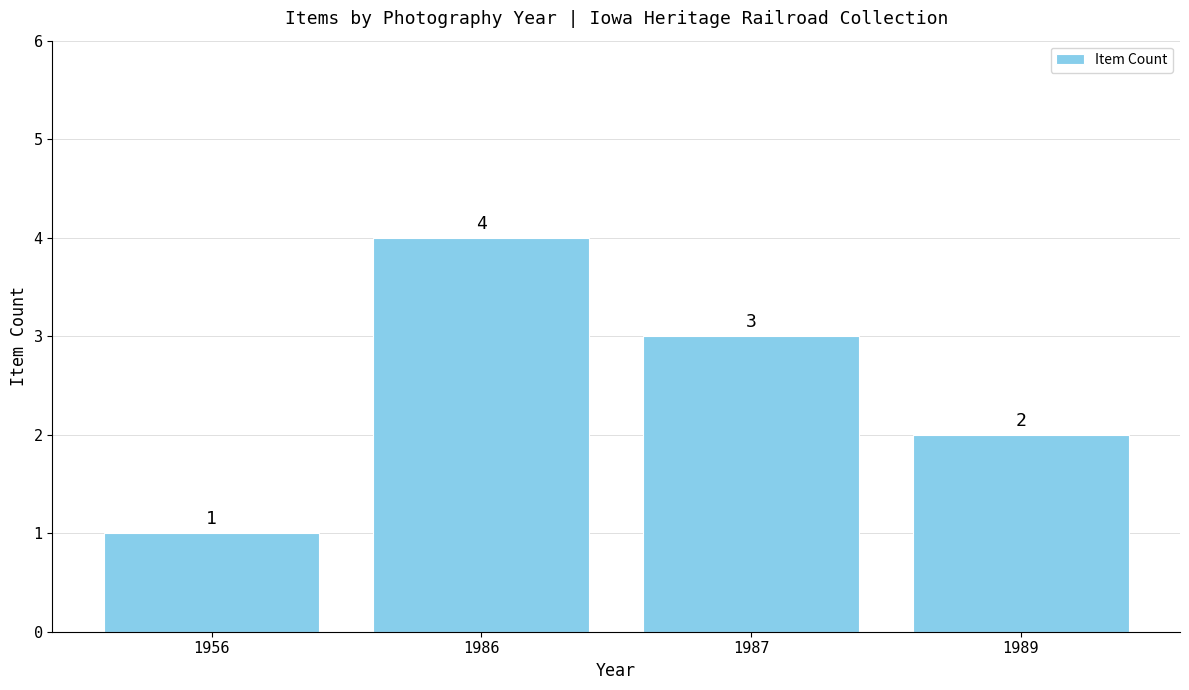

Count the values in the range 2 to 4.

3